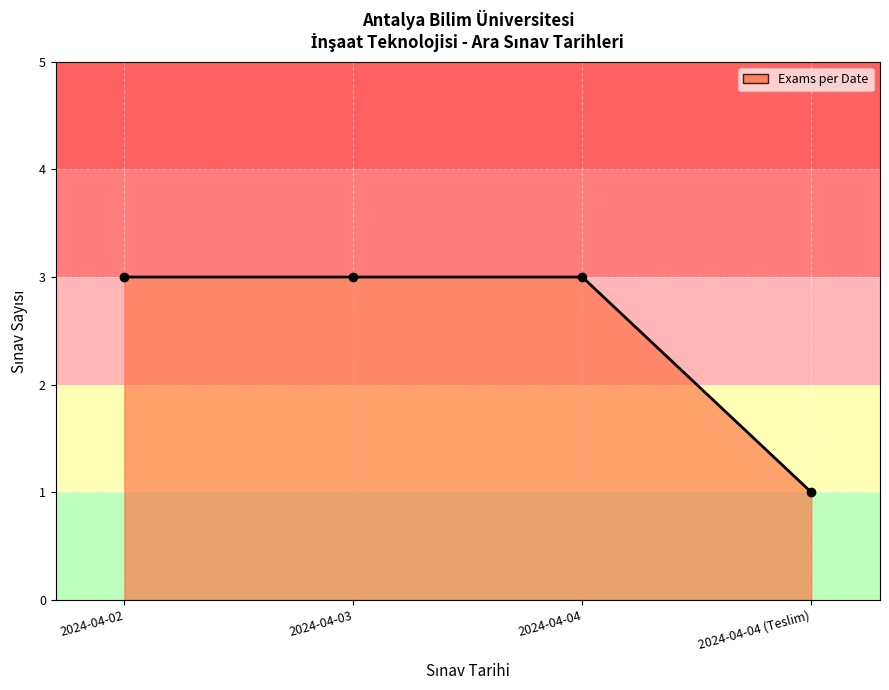

What is the sum of the values at 2024-04-02 and 2024-04-04 (Teslim)?

4